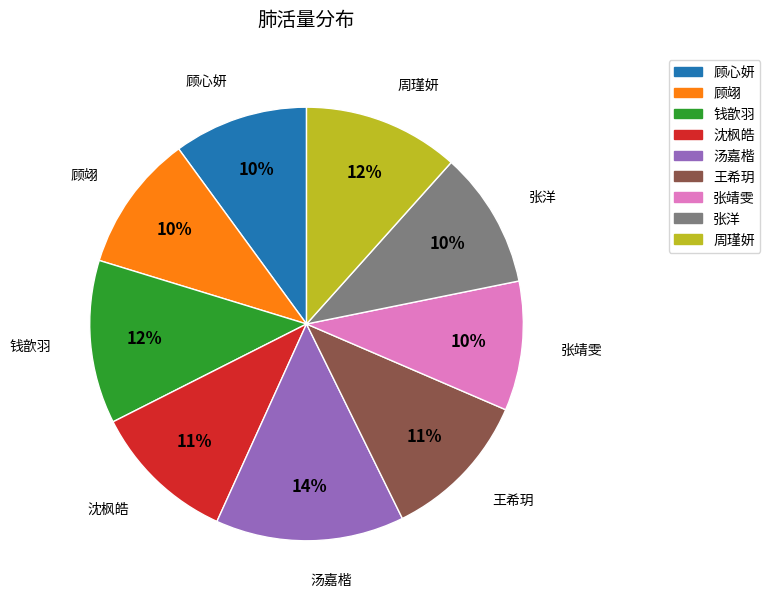

True or false: 王希玥 accounts for 11% of the total.

True